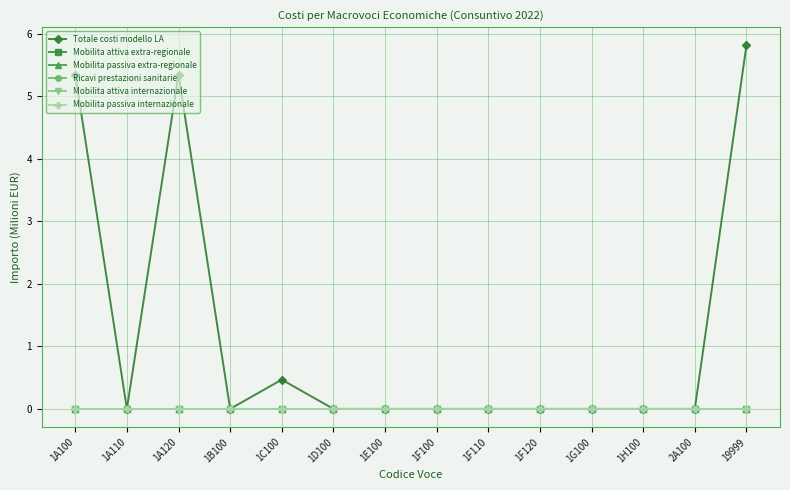

What position from the left is 1D100?

6